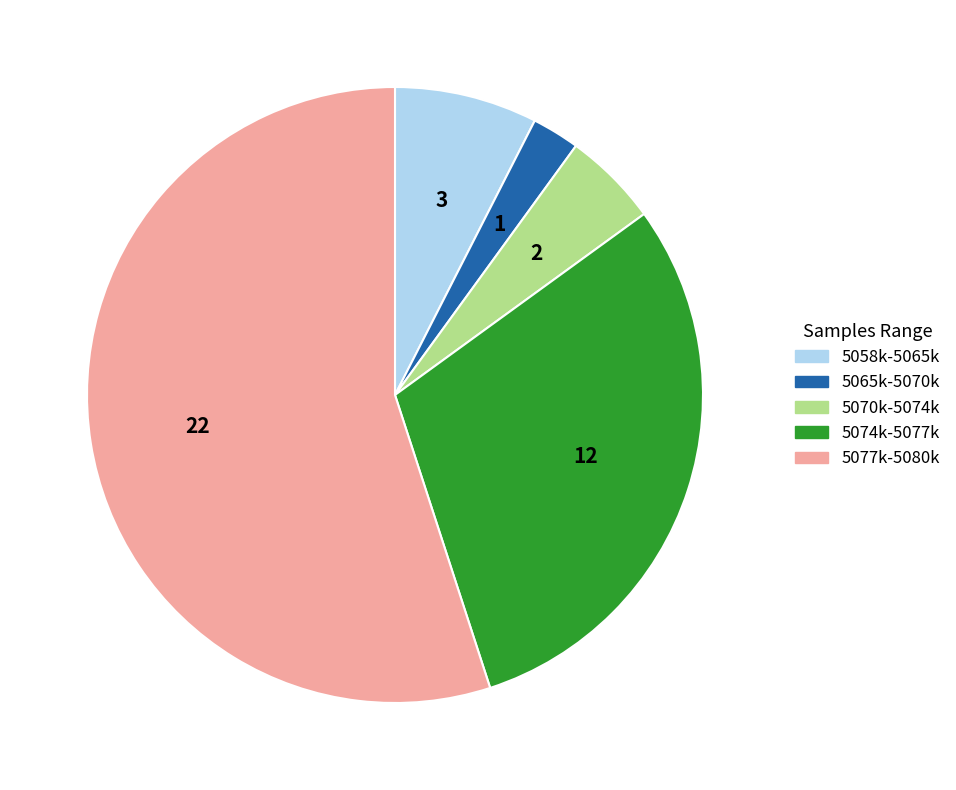

Is there a majority slice in this chart?

Yes